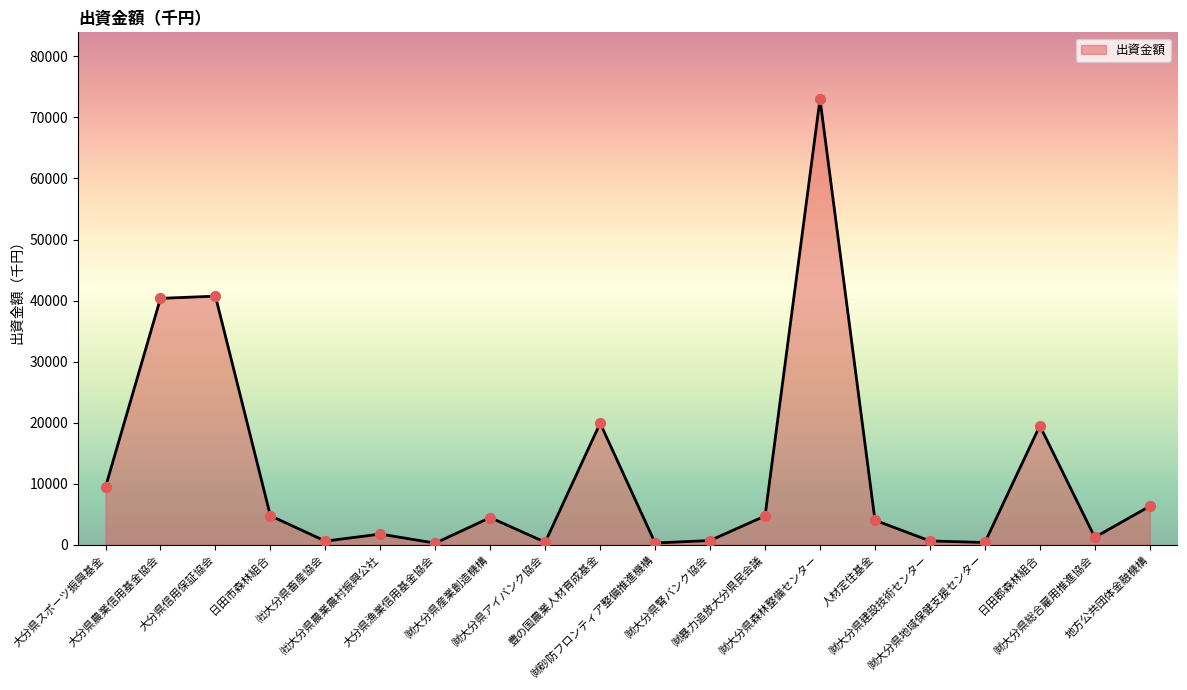

Which has a higher value, 日田郡森林組合 or ㈶大分県地域保健支援センター?

日田郡森林組合